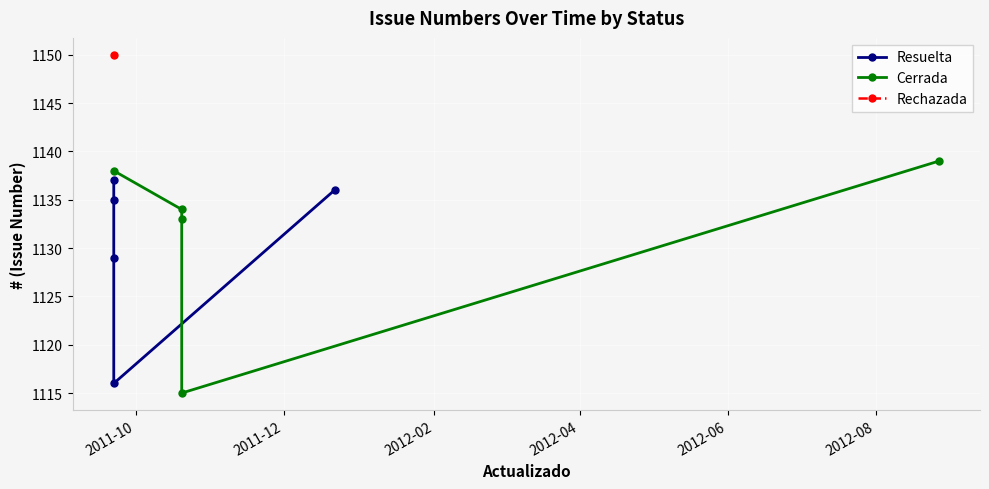

Which series changed the most between 2011-12 and 2012-04?

Resuelta